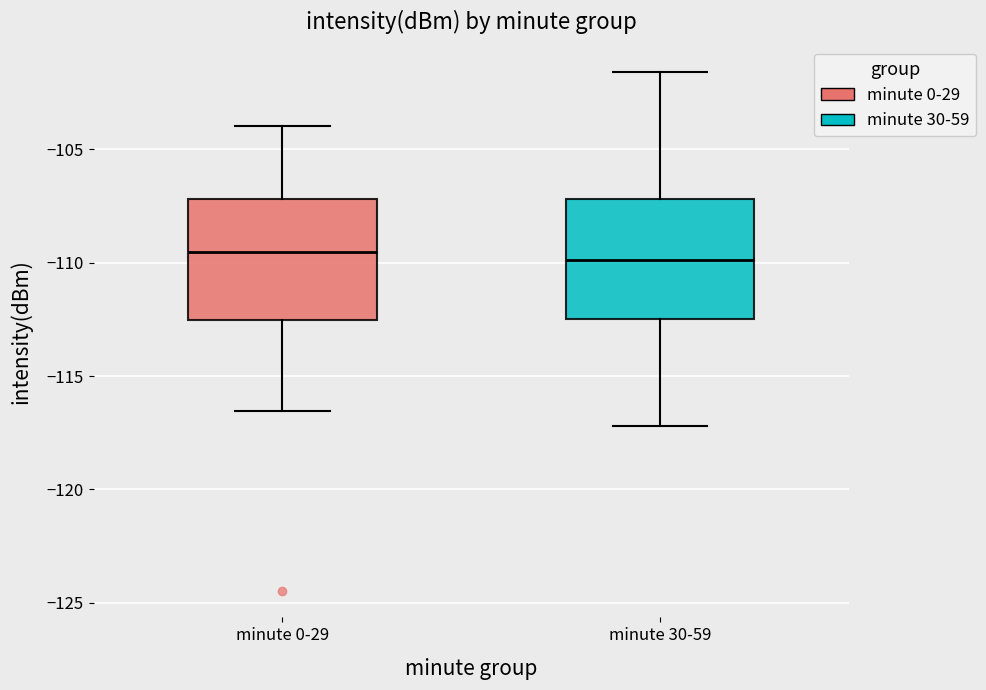

Where is the lower edge of the box for minute 30-59 on the y-axis? The values are not printed on the chart, so give them approximately, as read against the axis.

-112.5